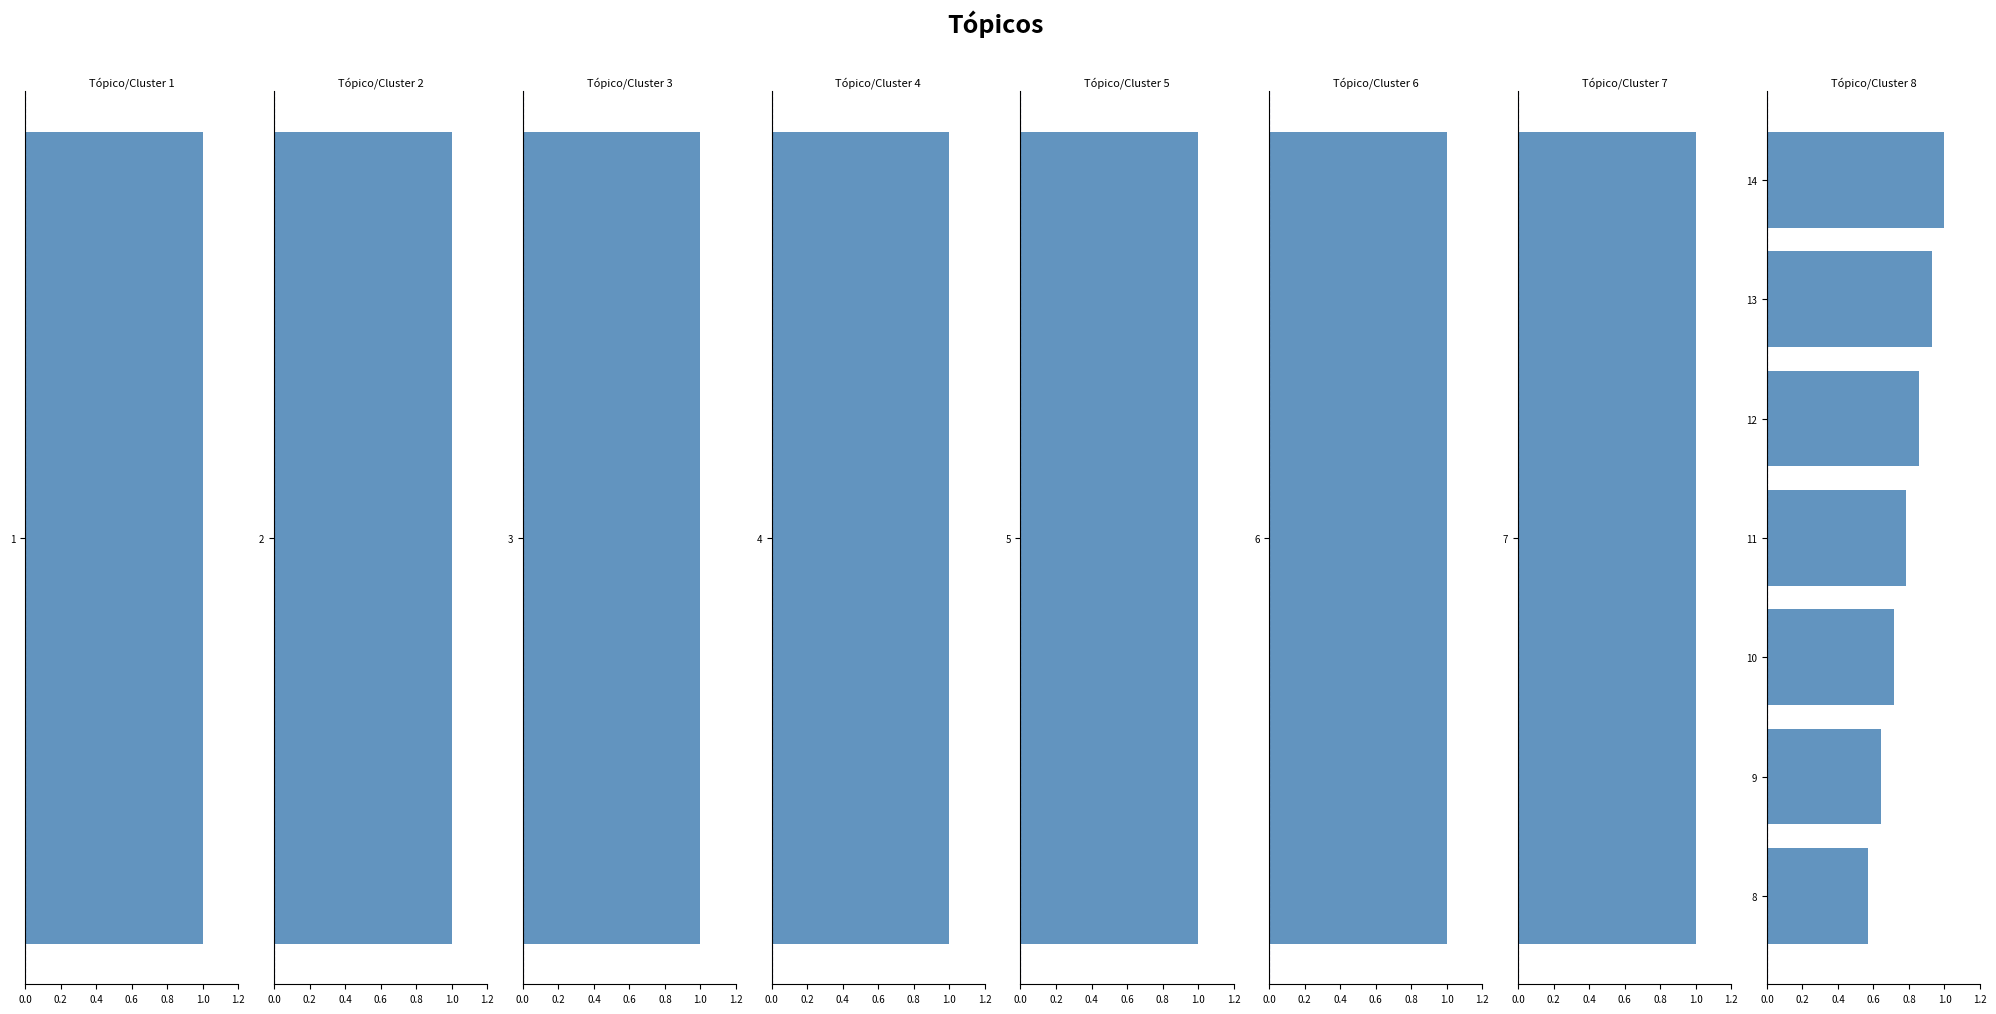

The value at 13 is 0.9. True or false?

True